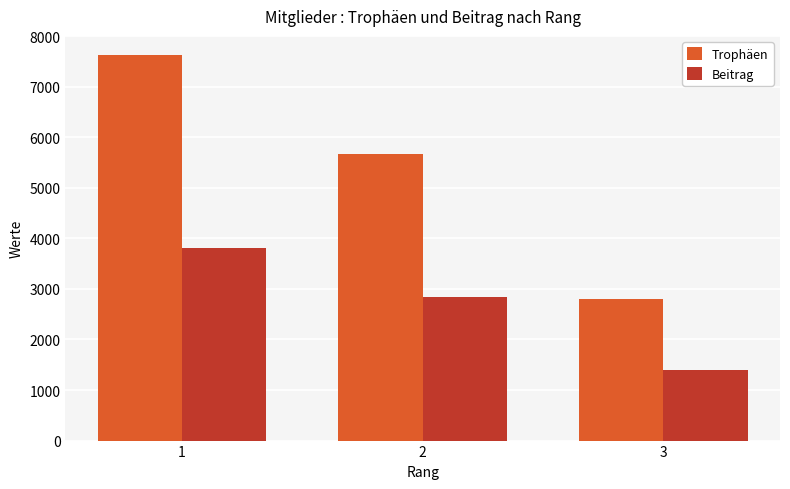

What is the difference between the Beitrag values at 1 and 2?

978